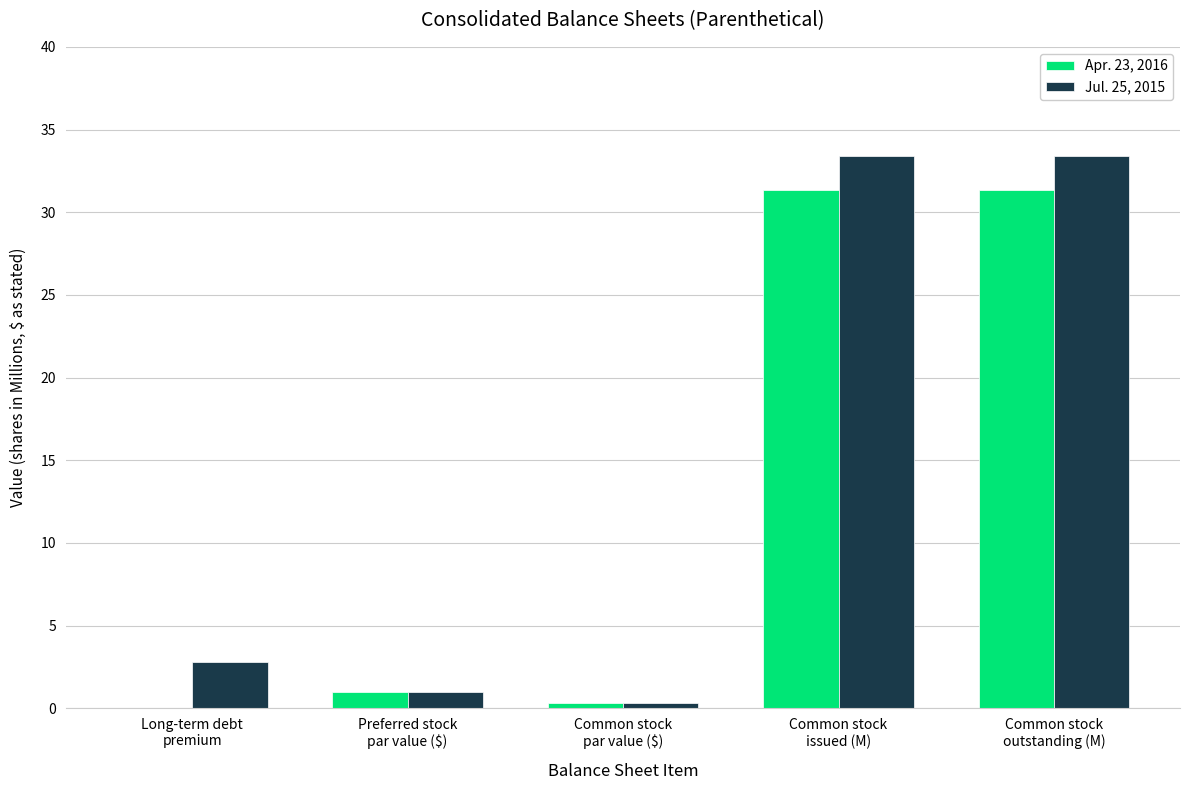

Reading left to right, list all the values displayed in this chart.

Apr. 23, 2016: 0.0	1.0	0.3	31.3	31.3
Jul. 25, 2015: 2.8	1.0	0.3	33.4	33.4